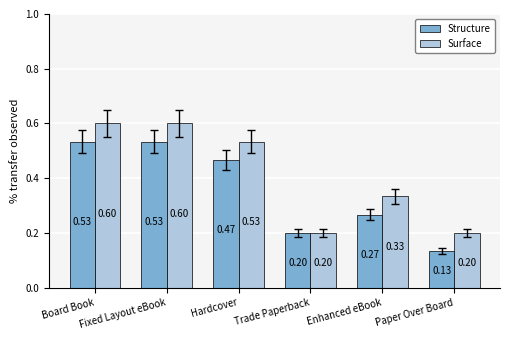

What is the label of the 5th bar from the left?

Enhanced eBook